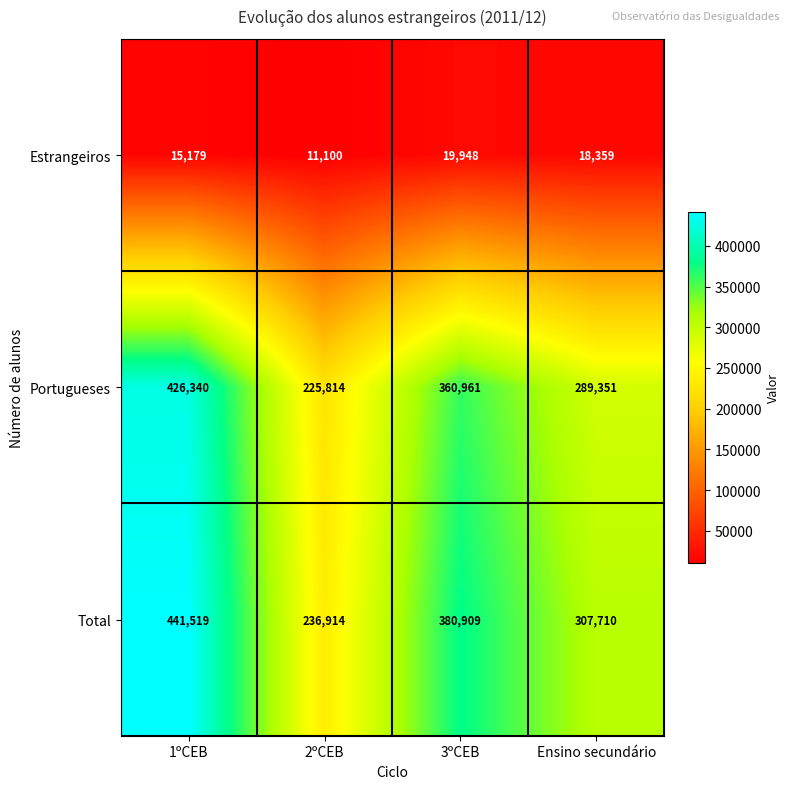

Count the number of data series in this chart.

3